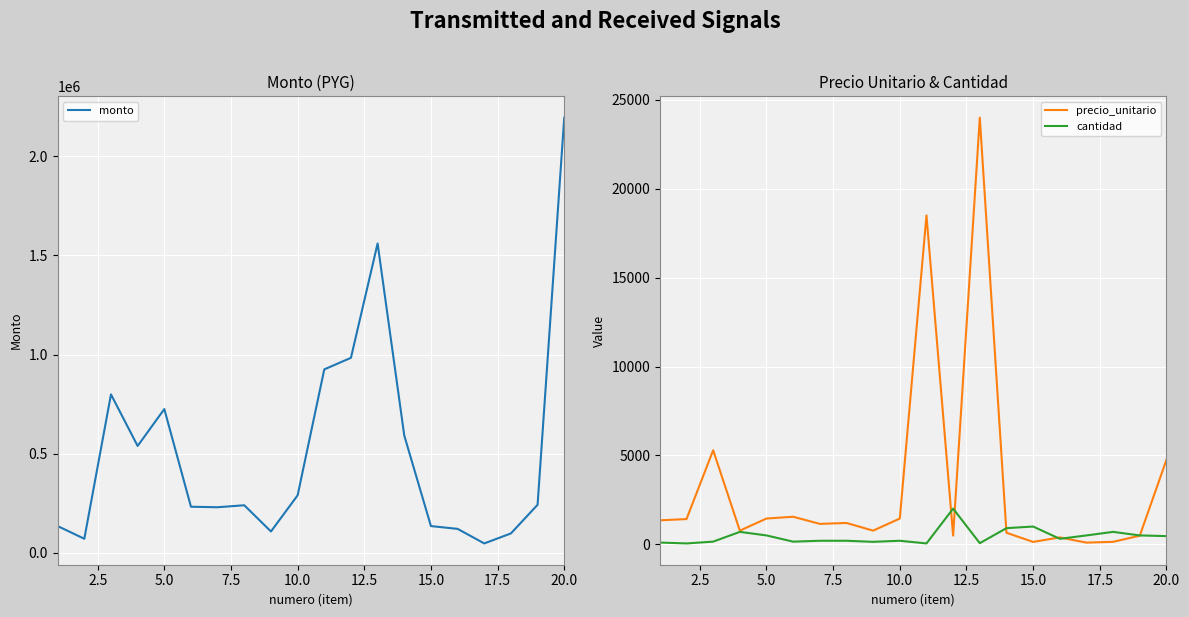

What is the difference between the second highest and second lowest values in the monto series?

1489000